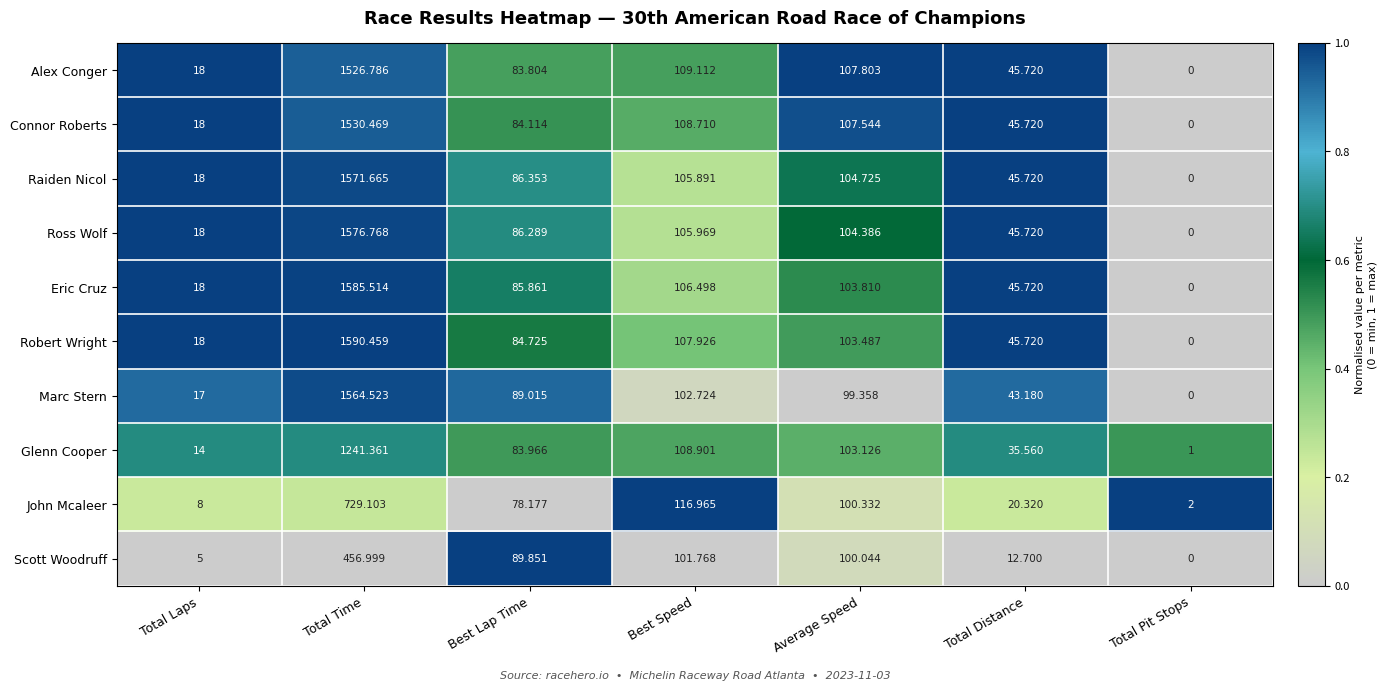

Where is Ross Wolf nearest to the value 788?

Best Speed